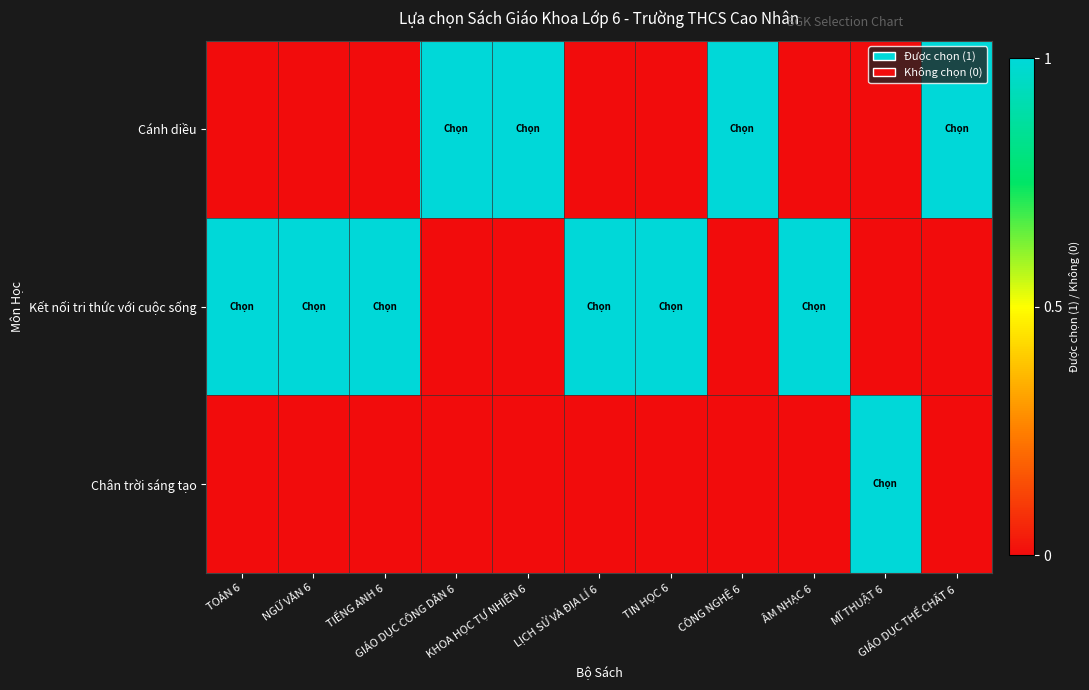

Which series has the largest range (max minus min)?

Cánh diều